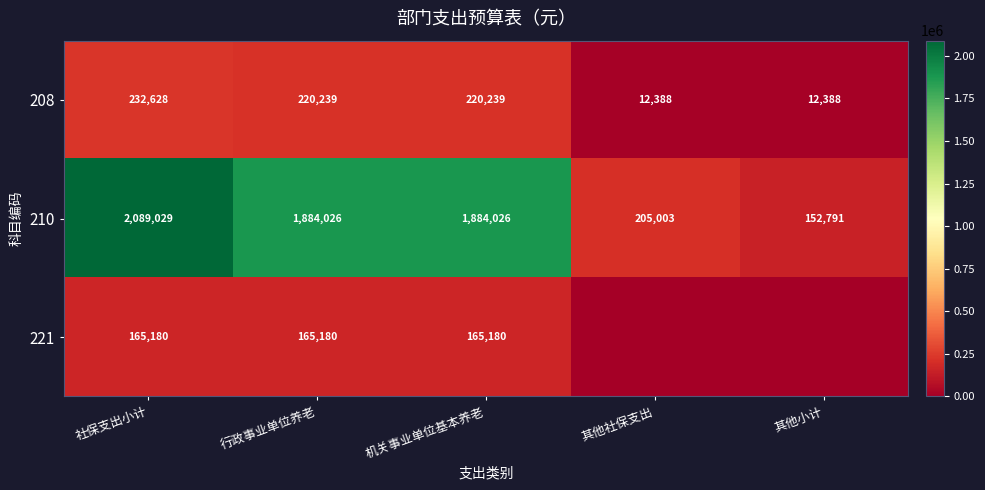

At which label does 210 reach its minimum?

其他小计